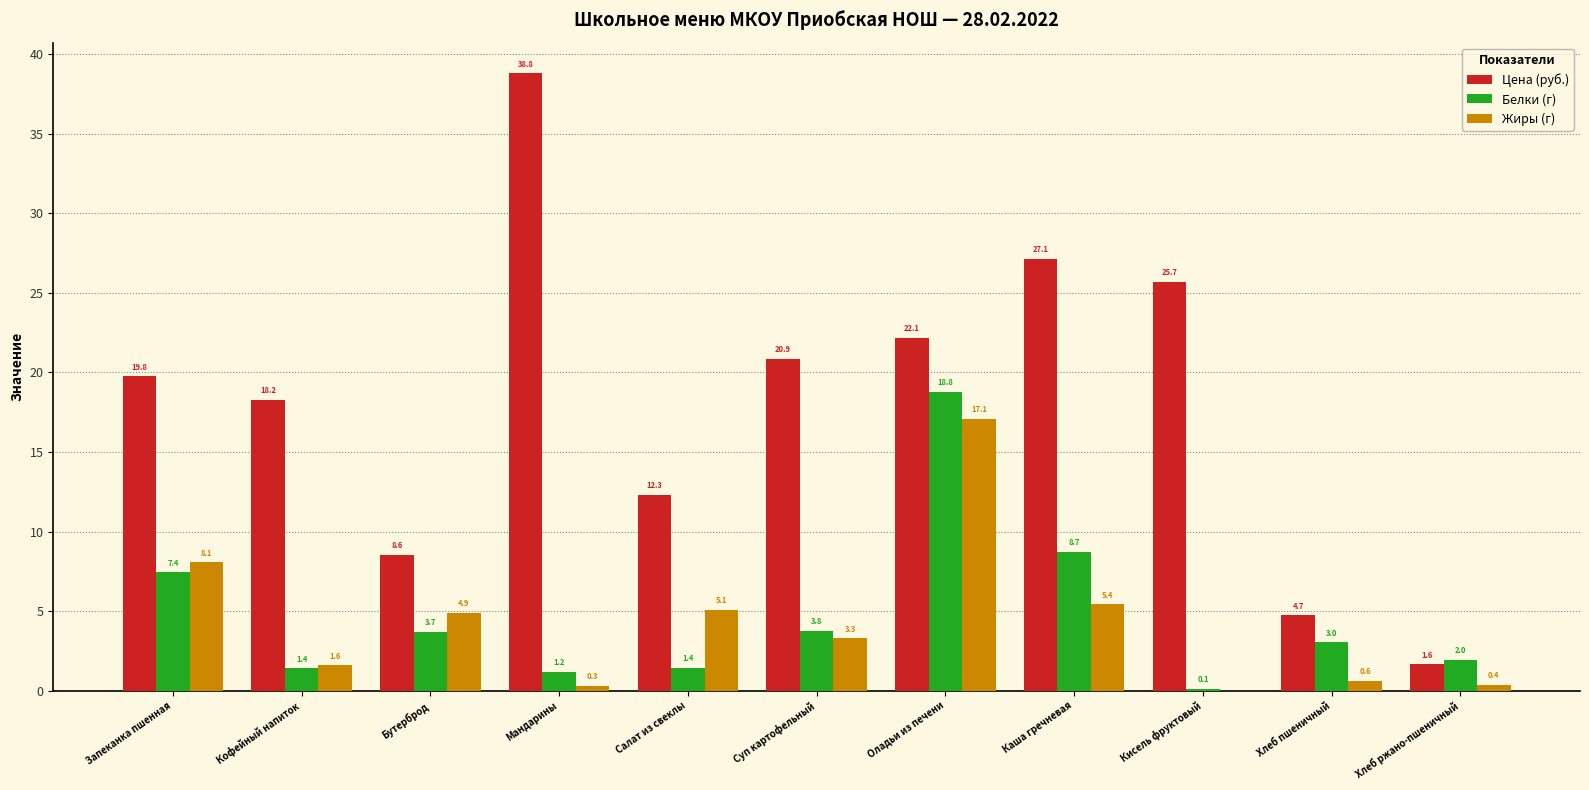

What are all the series names shown in the legend?

Цена (руб.), Белки (г), Жиры (г)